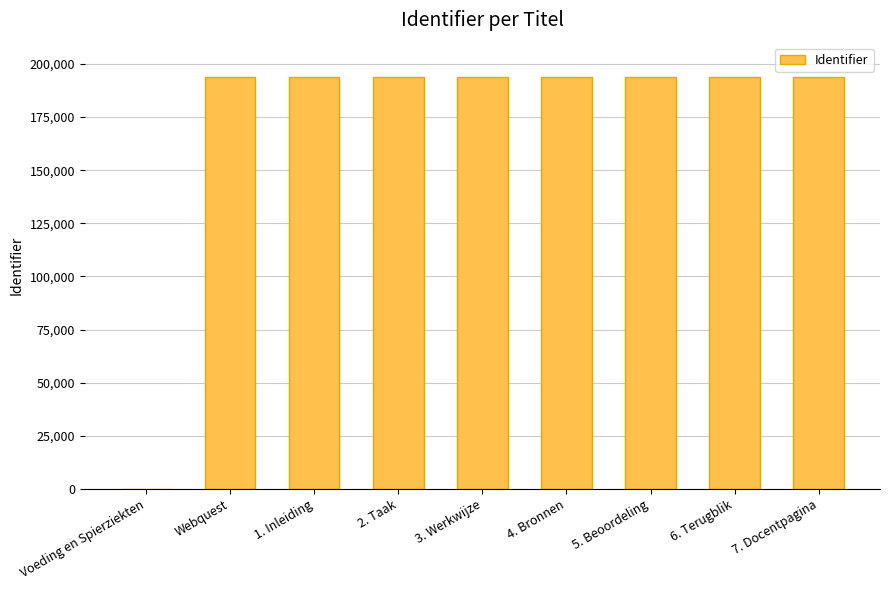

The value at 4. Bronnen is 116850. True or false?

False